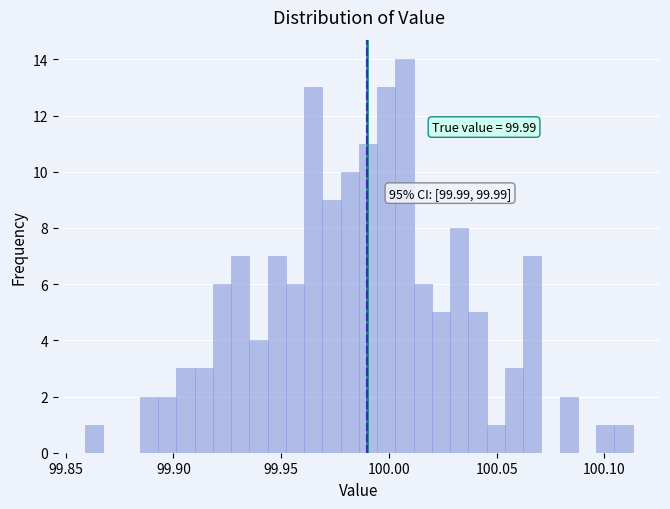

Read against the x-axis, roughly where is the centre of the tallest bar?

100.005